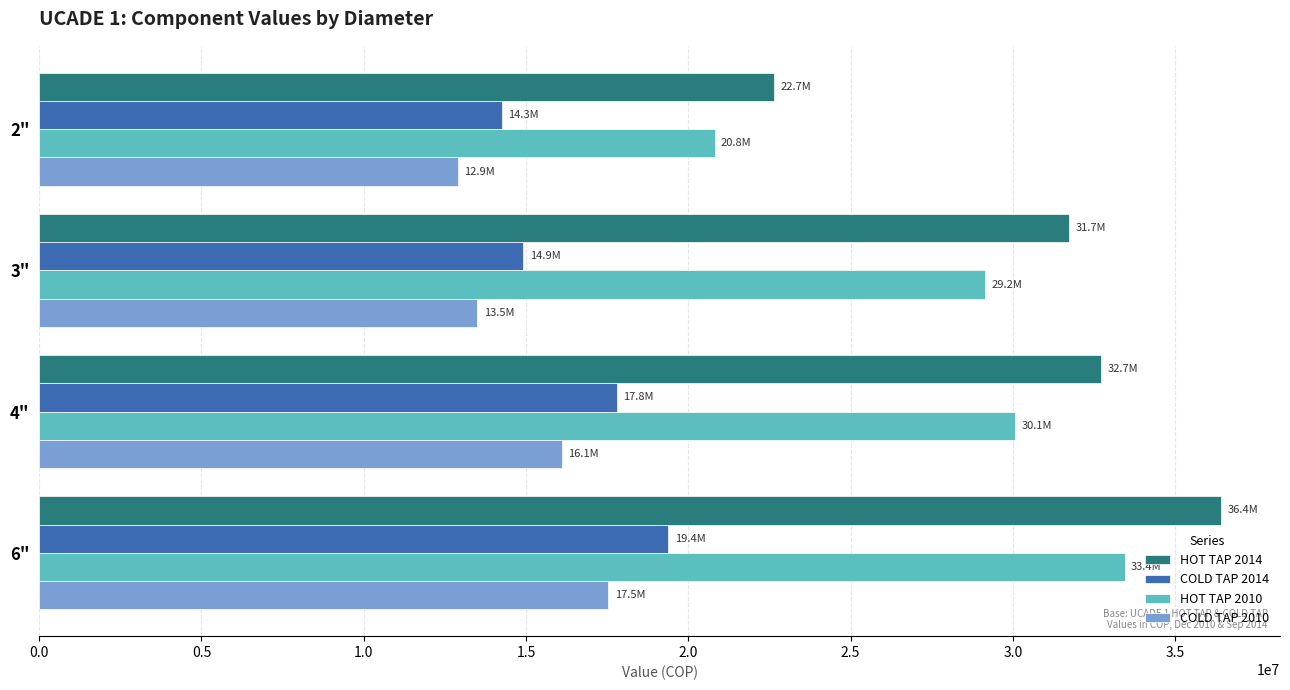

Which series has the largest total across all categories?

HOT TAP 2014